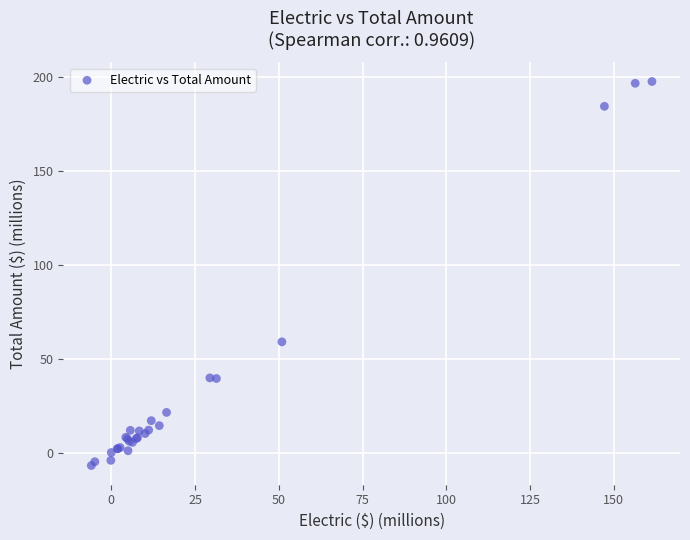

What Y value in the scatter plot is closest to 95?

59.0